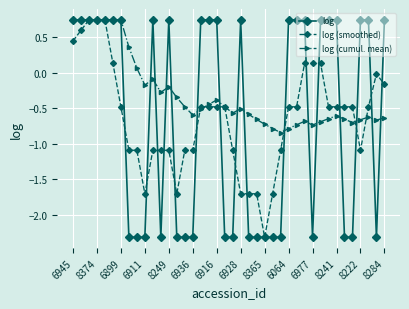

What is the minimum value shown in the chart?

-2.3